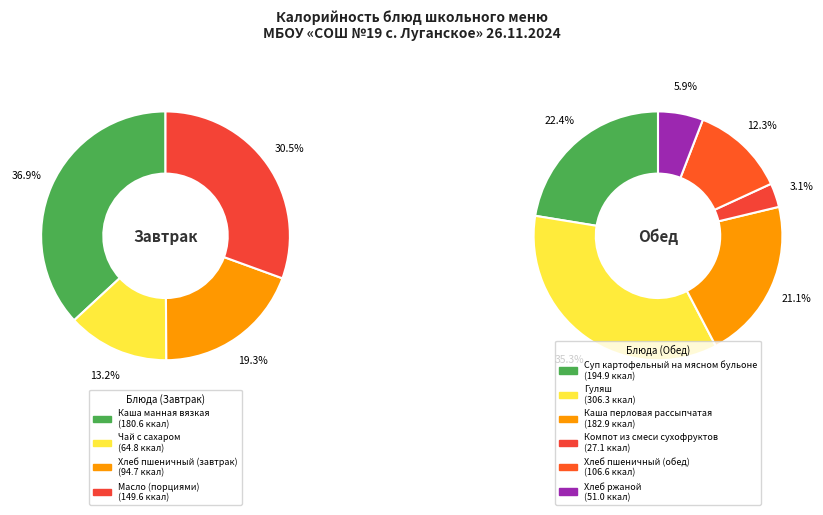

What is the change in value from Хлеб пшеничный (завтрак) to Каша перловая рассыпчатая?

+88.2